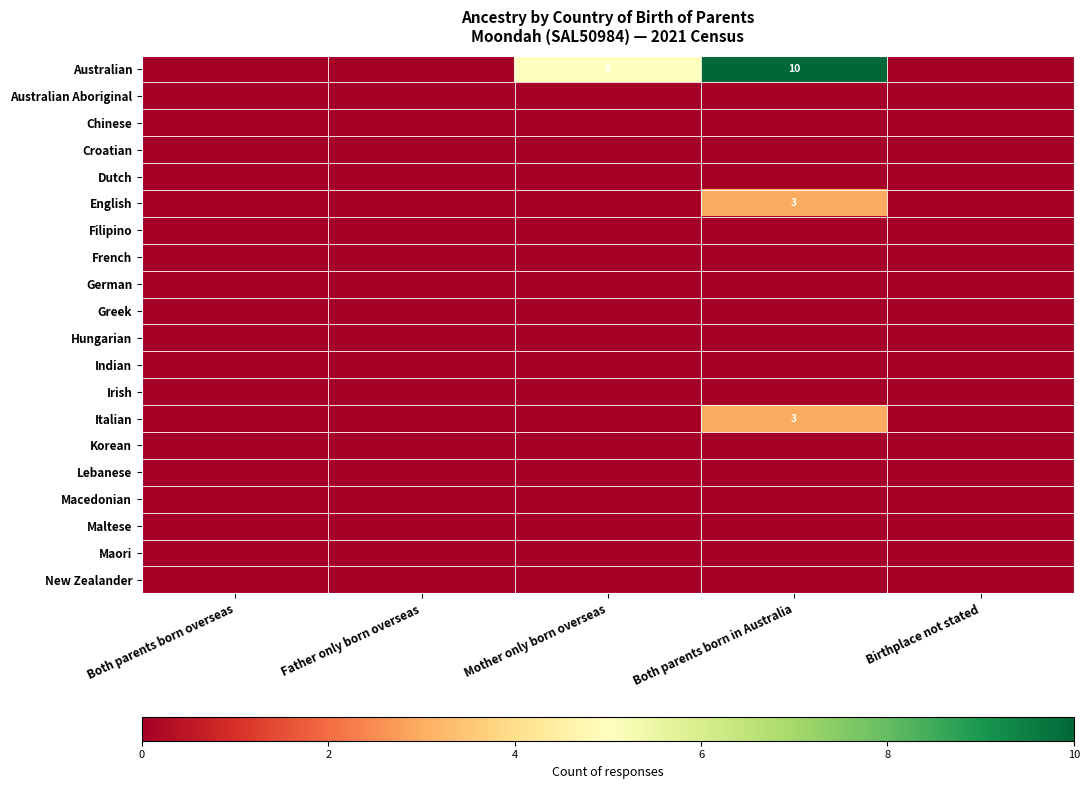

Which series has the widest spread of values?

Australian